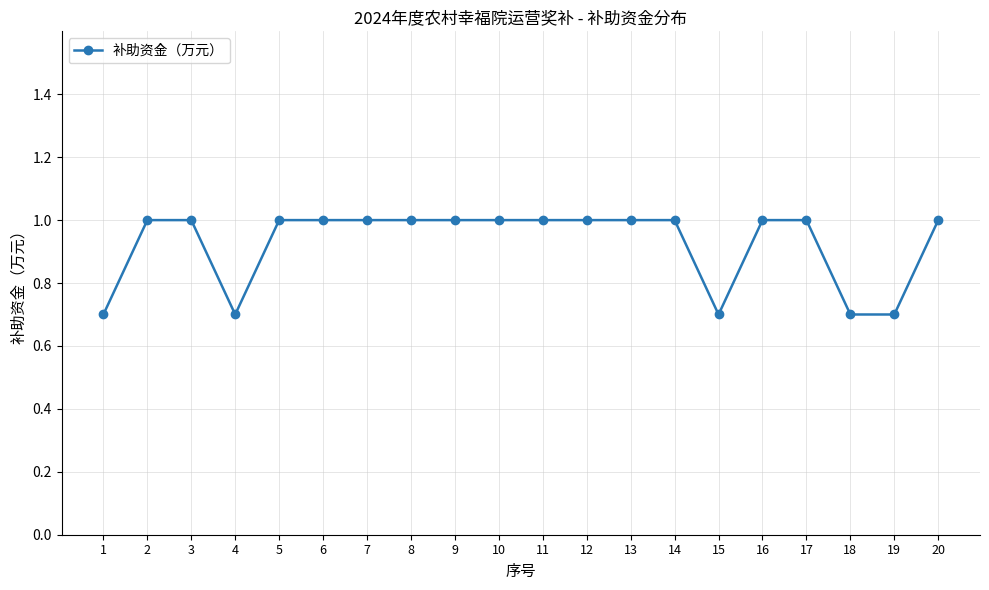

Approximately how many times larger is the value at 7 compared to 11?

1.0